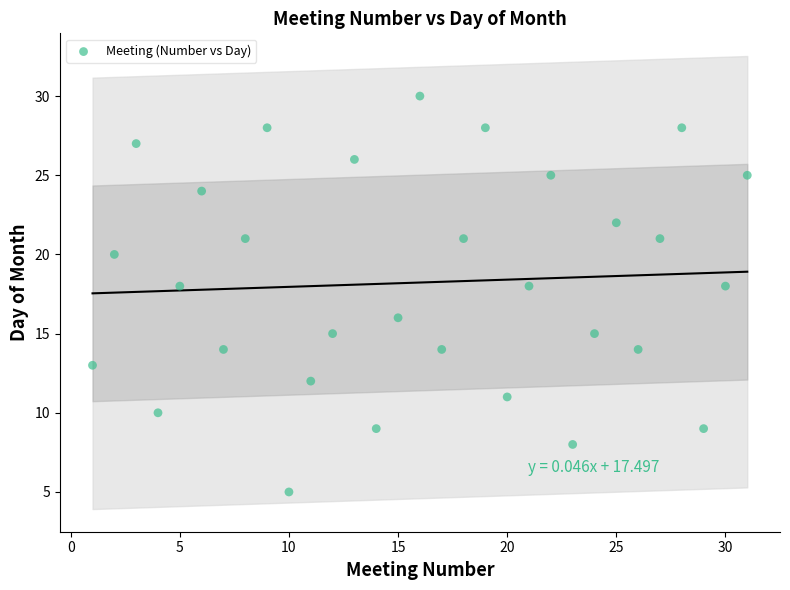

What is the range of Y values (max minus min)?

25